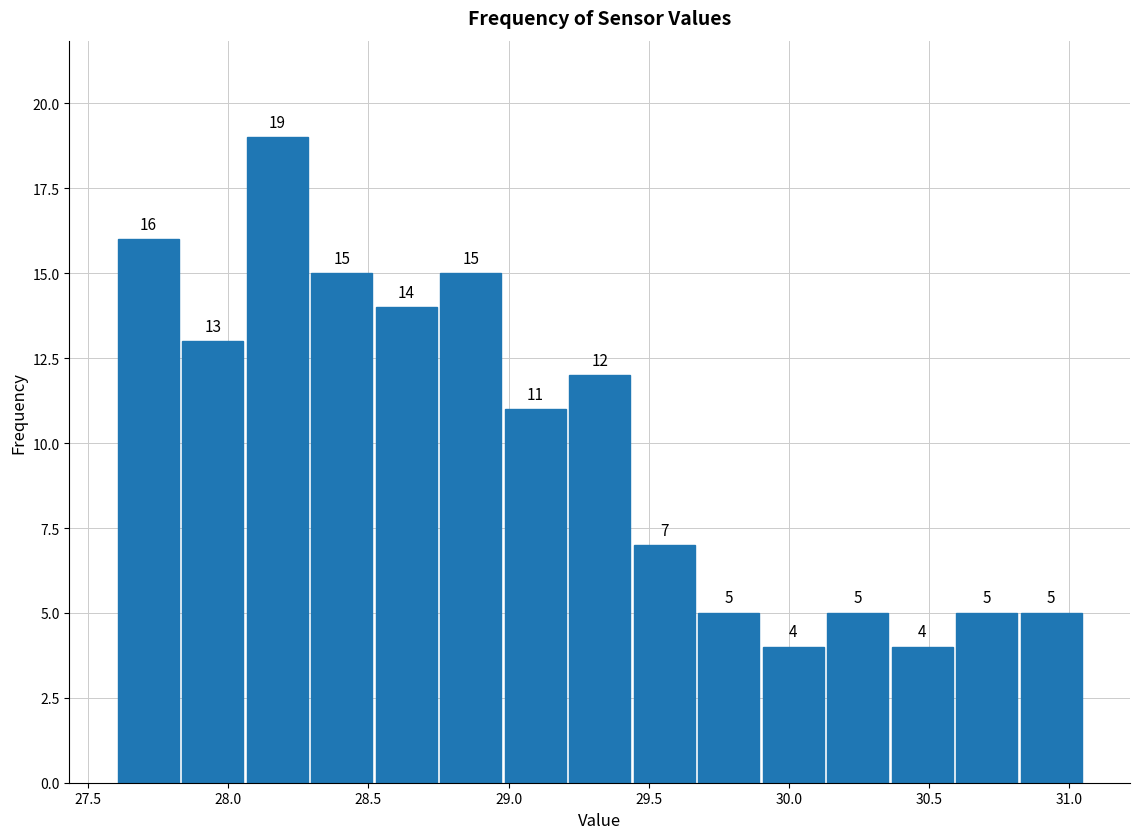

Reading left to right, list every bar in this chart as the range it spans on the x-axis followed by its height. The bar edges are not printed on the chart, so give them approximately, as read against the axis.

27.60 to 27.83: 16
27.83 to 28.06: 13
28.06 to 28.29: 19
28.29 to 28.52: 15
28.52 to 28.75: 14
28.75 to 28.98: 15
28.98 to 29.21: 11
29.21 to 29.44: 12
29.44 to 29.67: 7
29.67 to 29.90: 5
29.90 to 30.13: 4
30.13 to 30.36: 5
30.36 to 30.59: 4
30.59 to 30.82: 5
30.82 to 31.05: 5